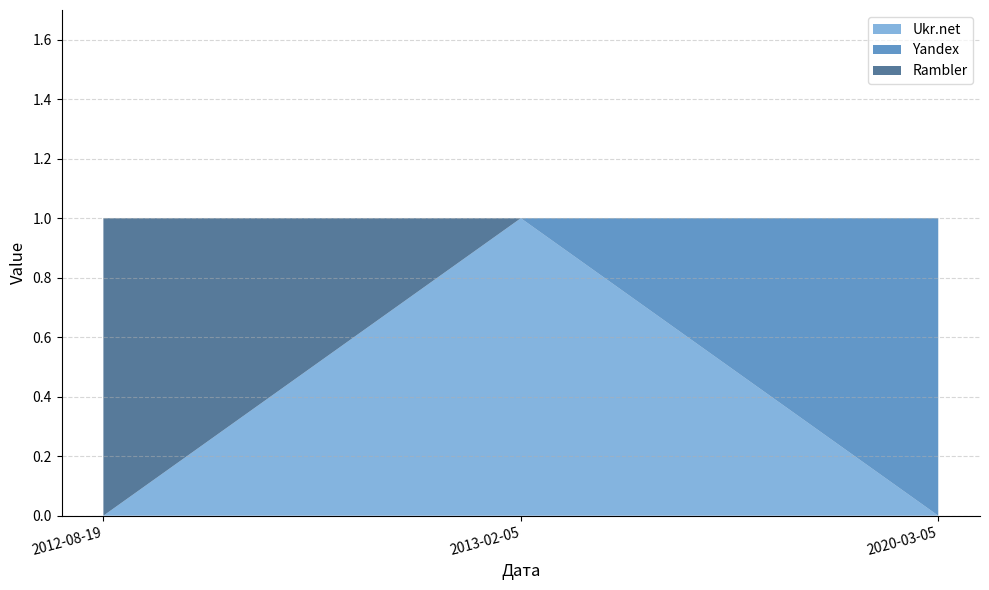

Reading right to left, transcribe all the data shown in this chart.

Ukr.net: 0	1	0
Yandex: 1	0	0
Rambler: 0	0	1